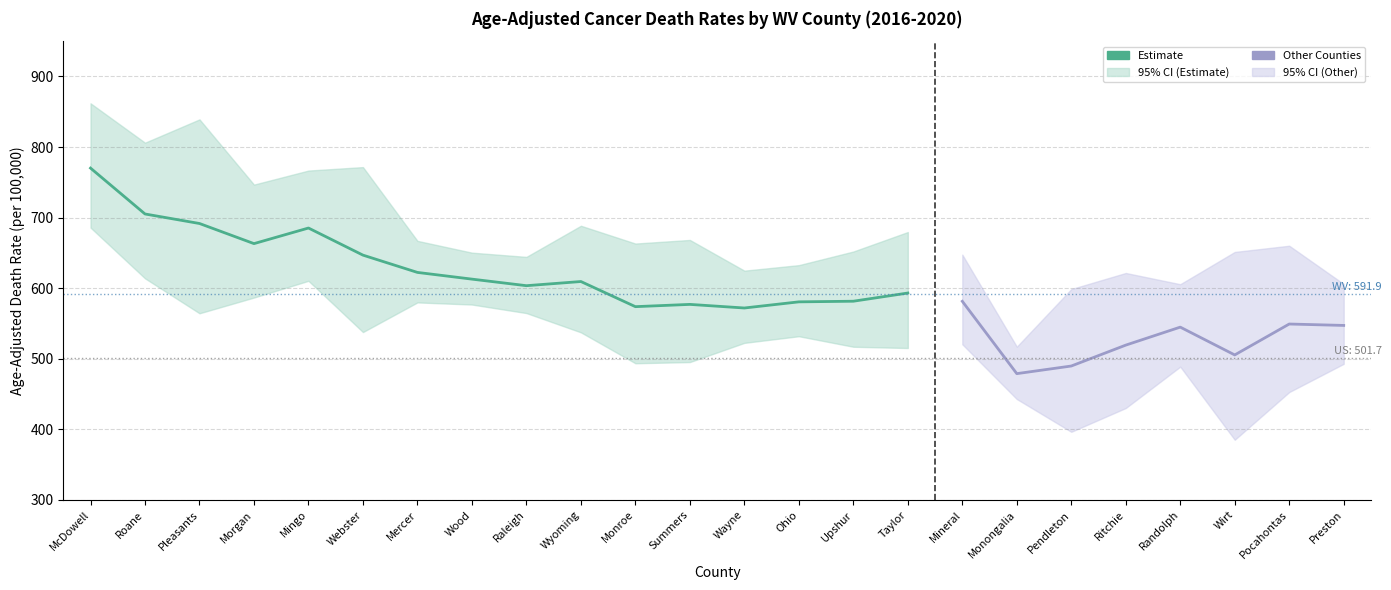

Read the Age-Adjusted Death Rate value at Pendleton.

489.8